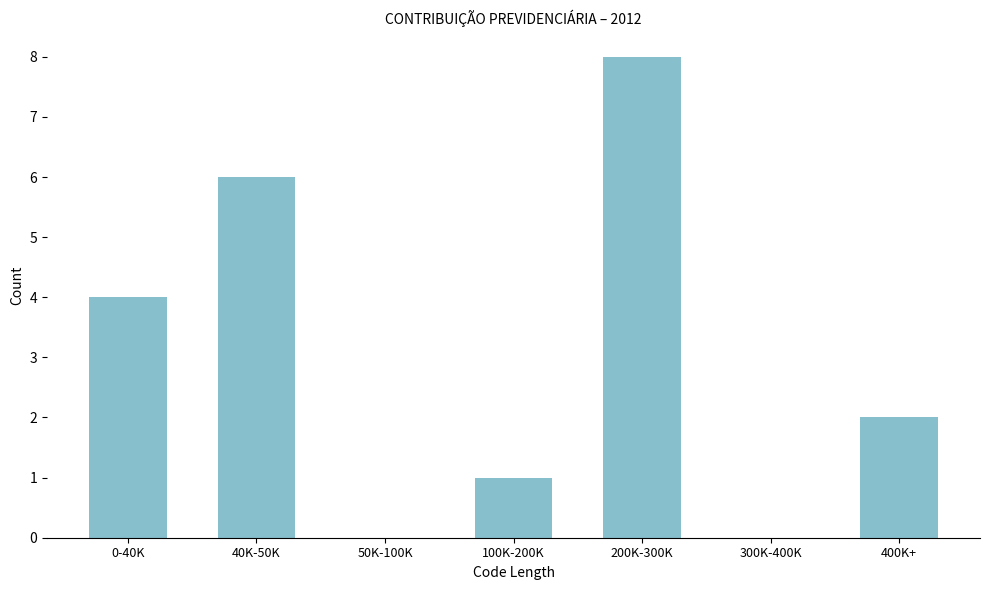

Reading right to left, what are all the values shown in this chart?

400K+=2	300K-400K=0	200K-300K=8	100K-200K=1	50K-100K=0	40K-50K=6	0-40K=4